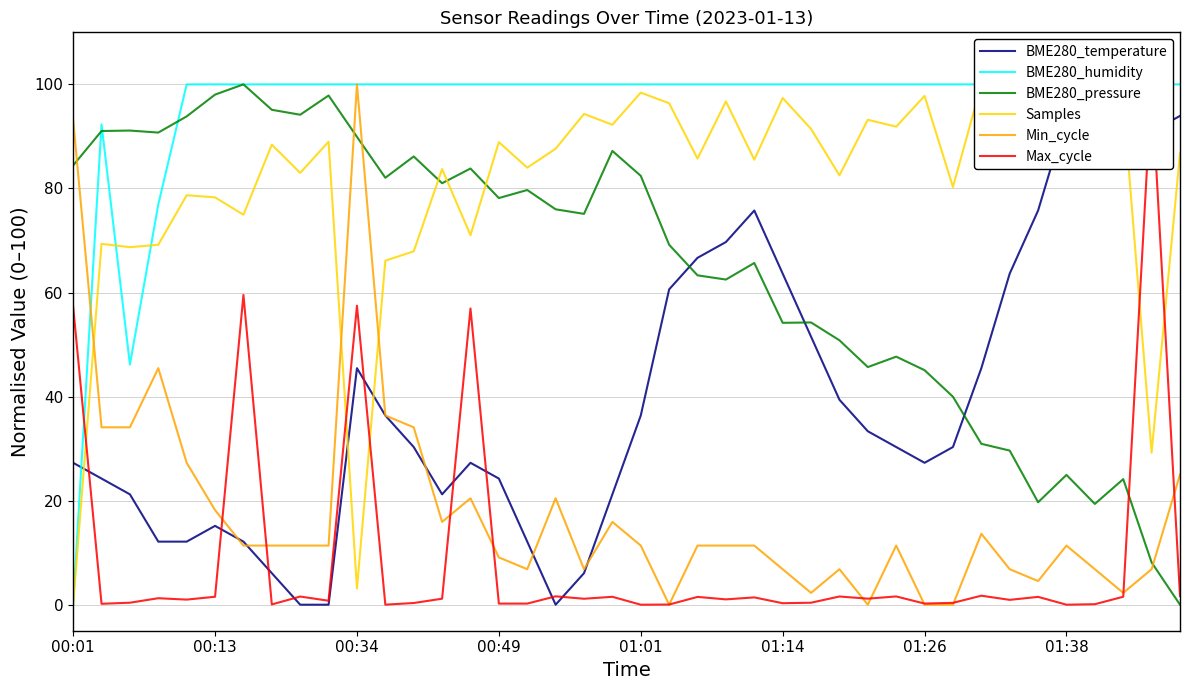

At which label does Max_cycle reach its peak?

38